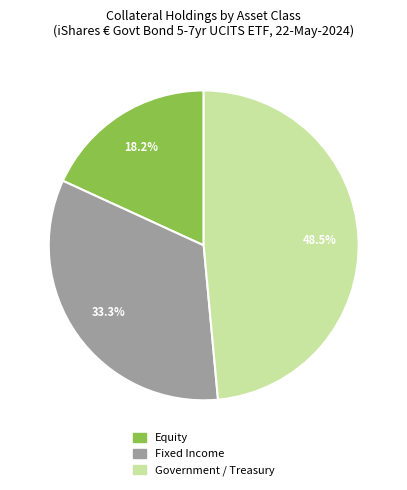

Is there a majority slice in this chart?

No